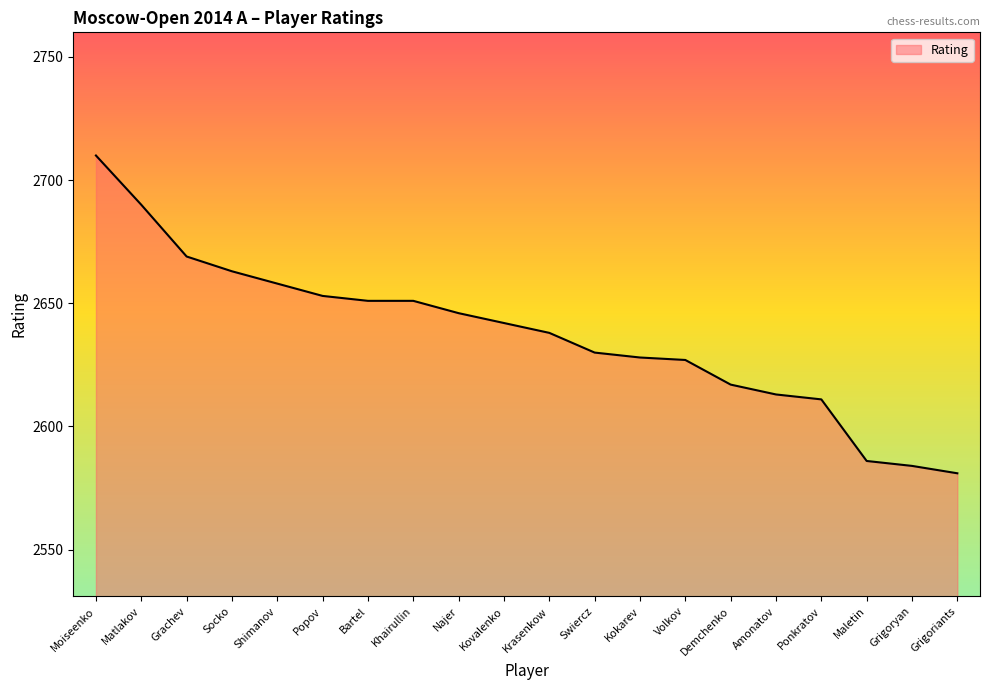

What is the difference between the maximum and second lowest values?

126